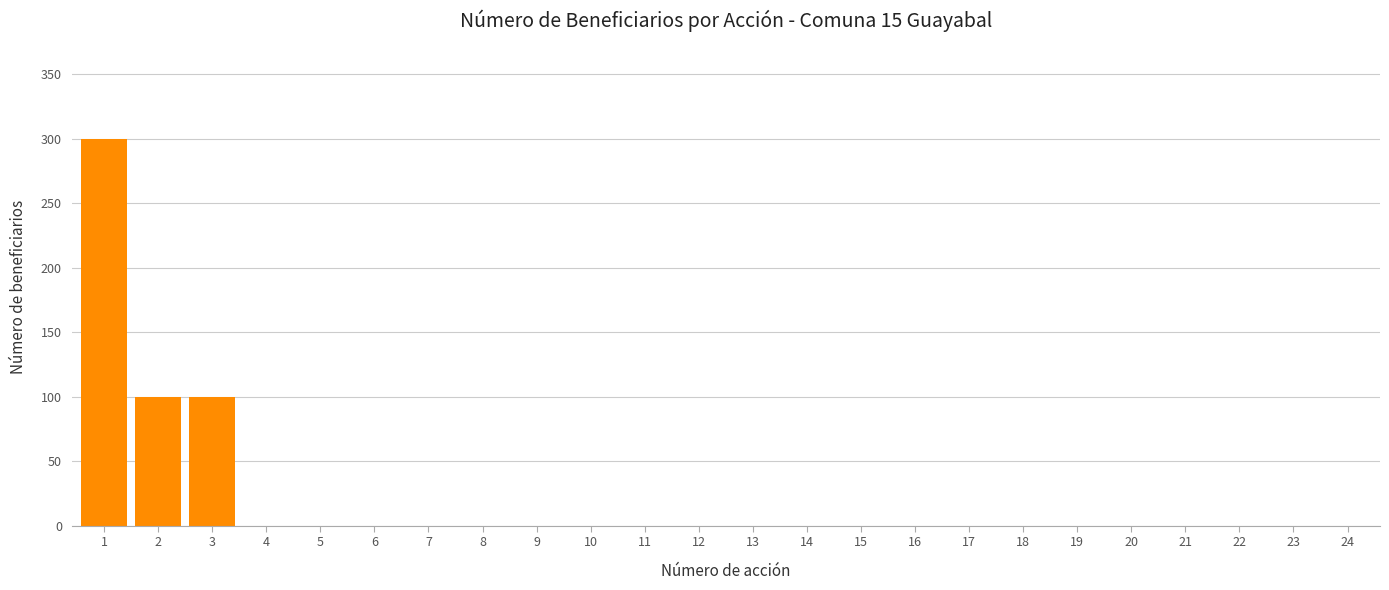

Reading left to right, transcribe all the data shown in this chart.

1=300	2=100	3=100	4=0	5=0	6=0	7=0	8=0	9=0	10=0	11=0	12=0	13=0	14=0	15=0	16=0	17=0	18=0	19=0	20=0	21=0	22=0	23=0	24=0